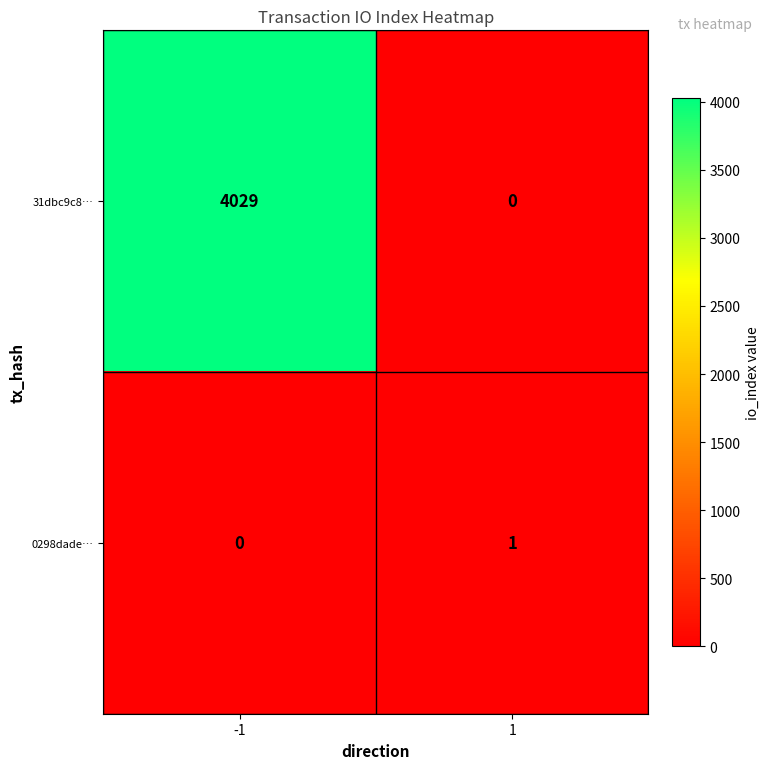

At which category is the sum across all series the highest?

-1